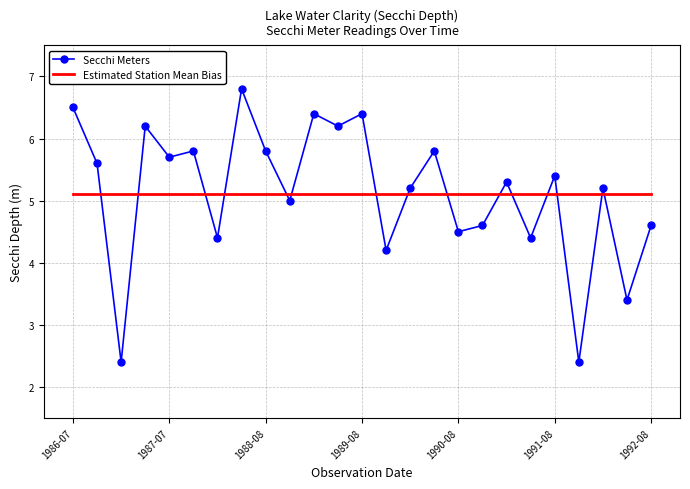

What is the maximum value shown in the chart?

6.8